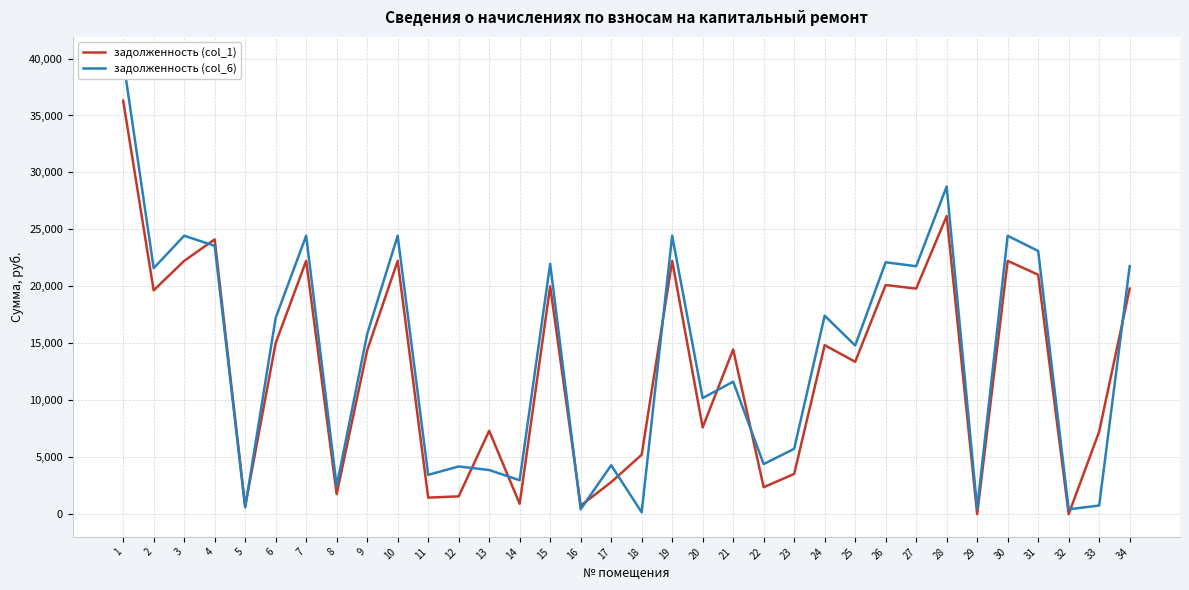

Rank the series at 24 from highest to lowest value.

задолженность (col_6), задолженность (col_1)